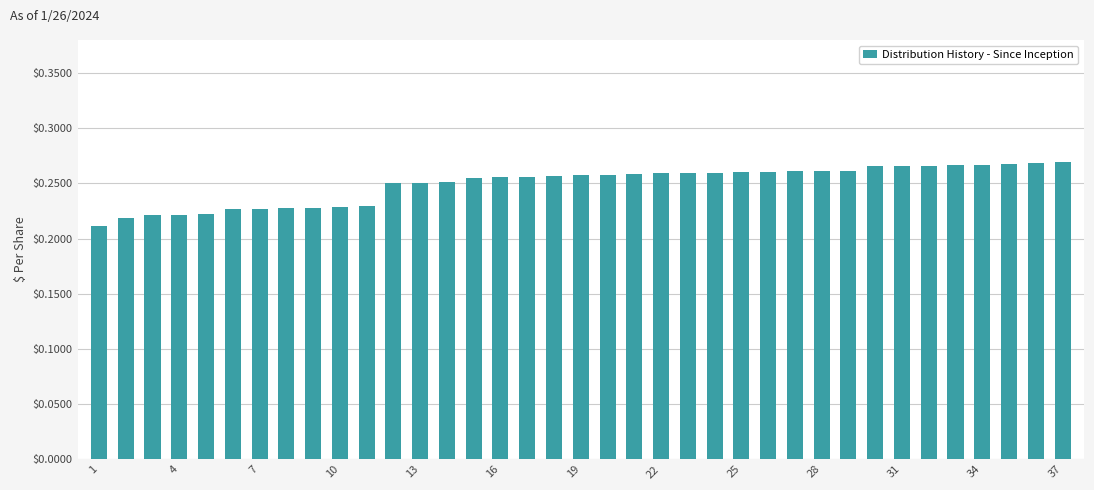

What is the sum of all values?

9.2